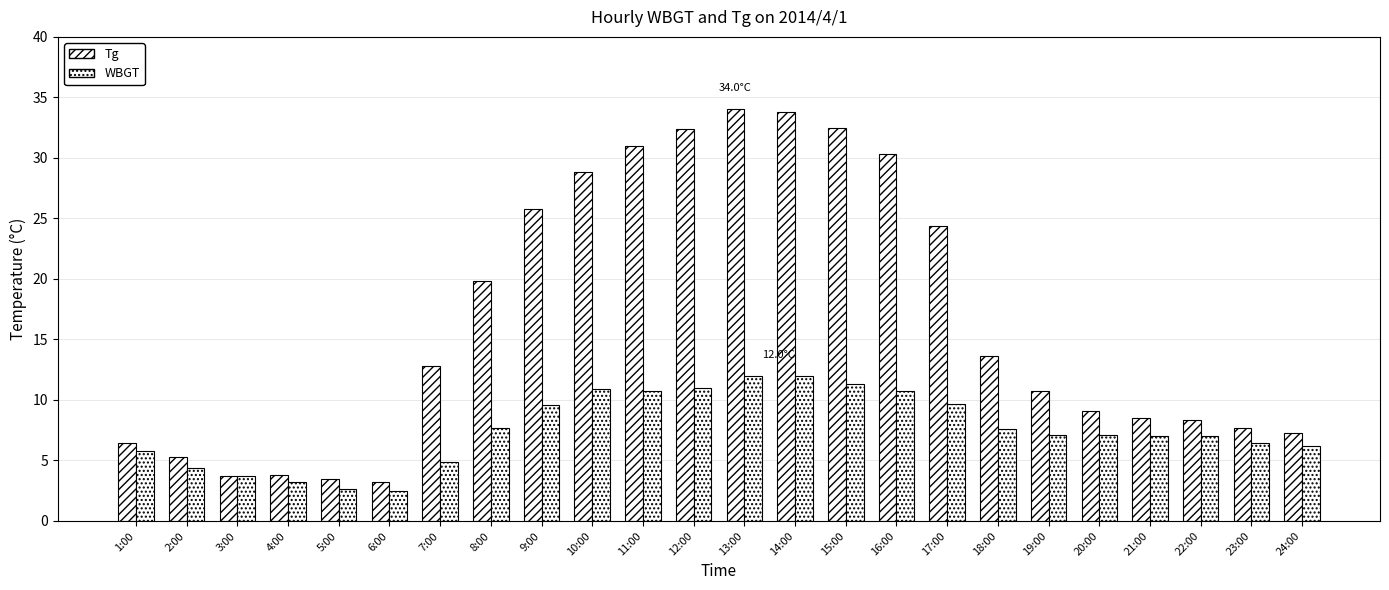

How many groups of bars are there?

24